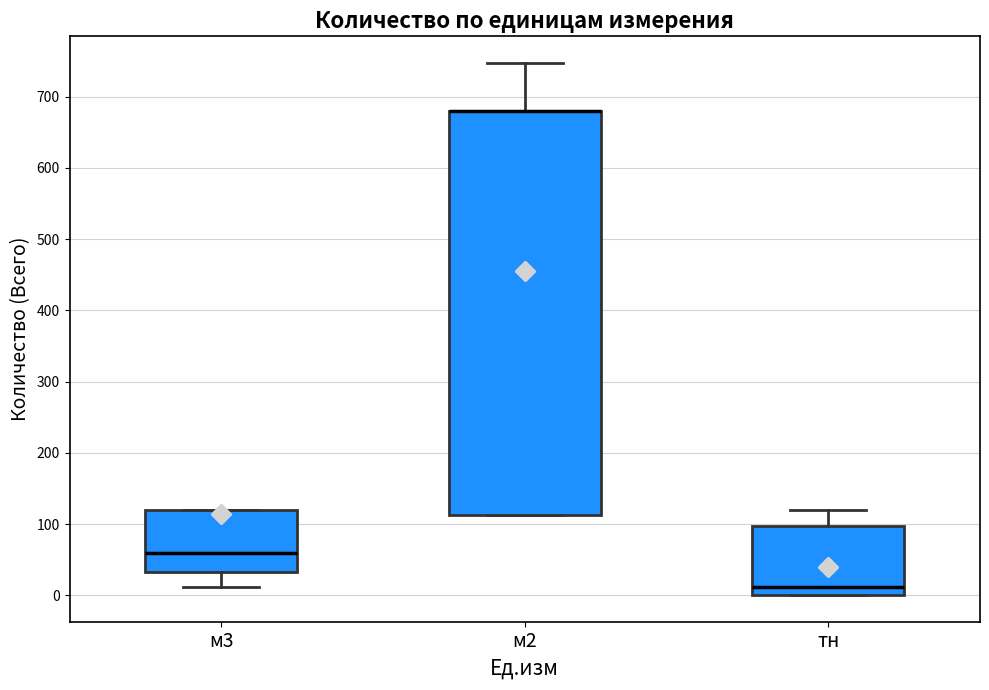

Comparing the boxes themselves (not the whiskers), which one is the tallest?

м2